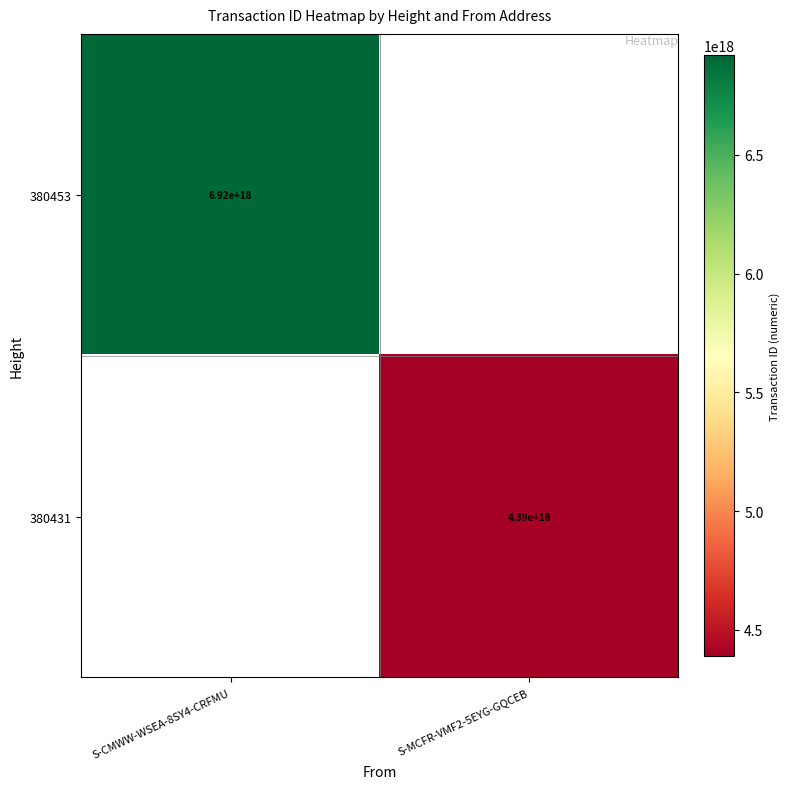

Which category has the highest value across all series?

S-CMWW-WSEA-8SY4-CRFMU